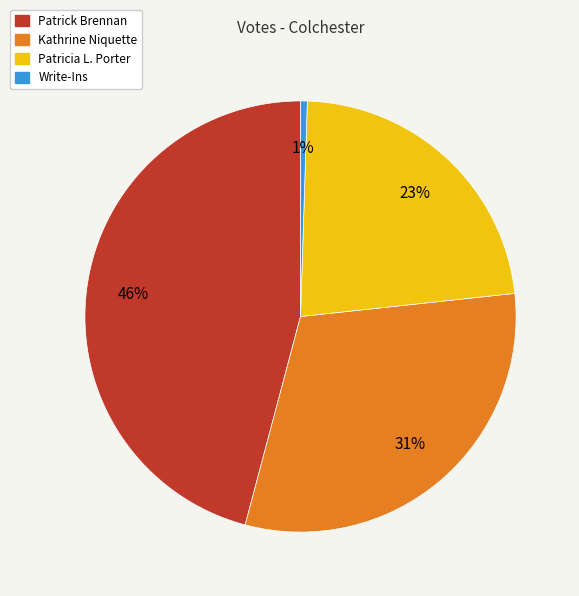

True or false: Patricia L. Porter accounts for 23% of the total.

True